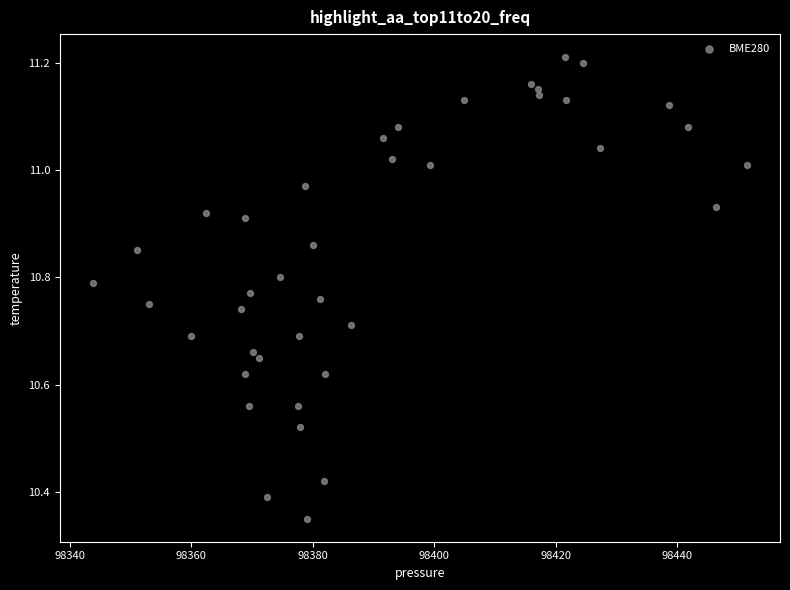

What is the range of X values (max minus min)?

107.9